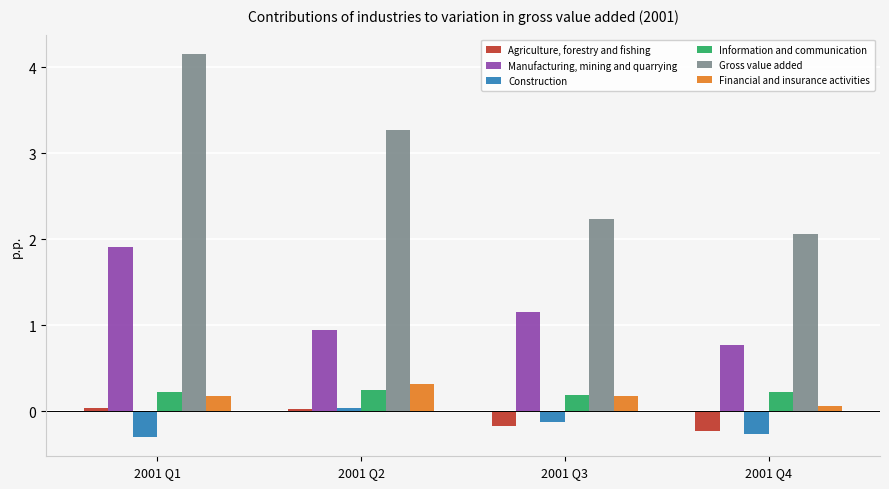

Which category has the highest value across all series?

2001 Q1